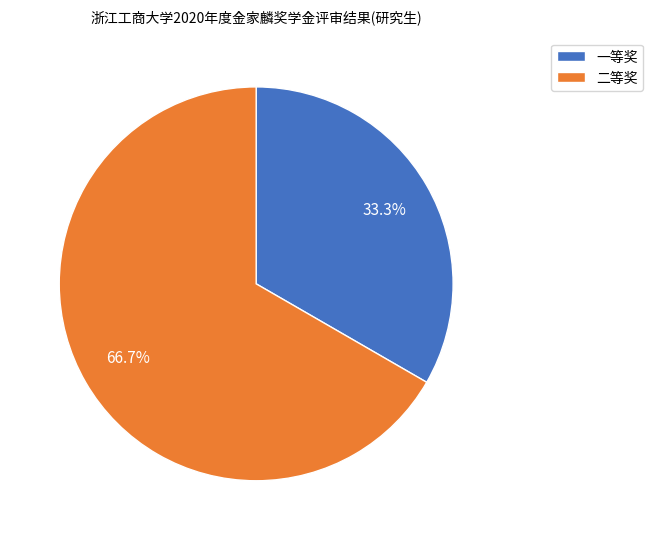

What percentage do 一等奖 and 二等奖 together represent?

100.0%